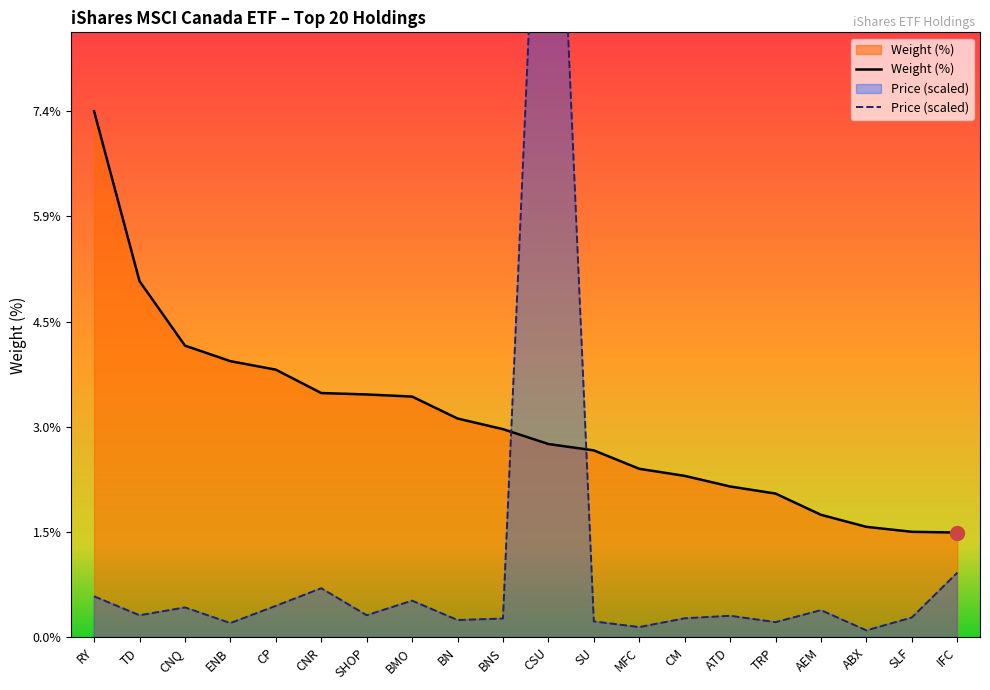

The Price (scaled) series shows 0.5 at BMO. True or false?

True